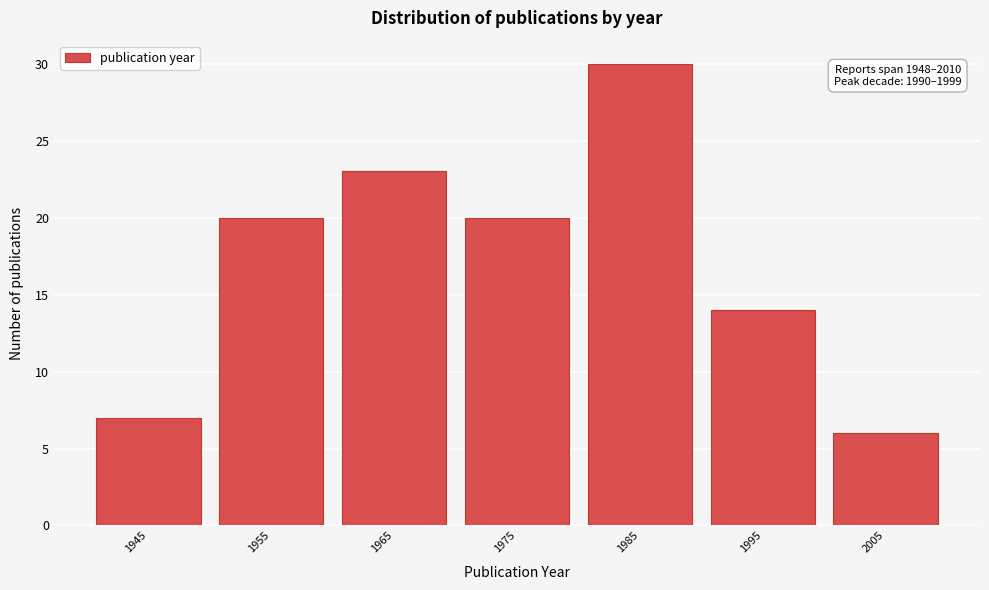

Reading left to right, what are all the values shown in this chart?

7	20	23	20	30	14	6